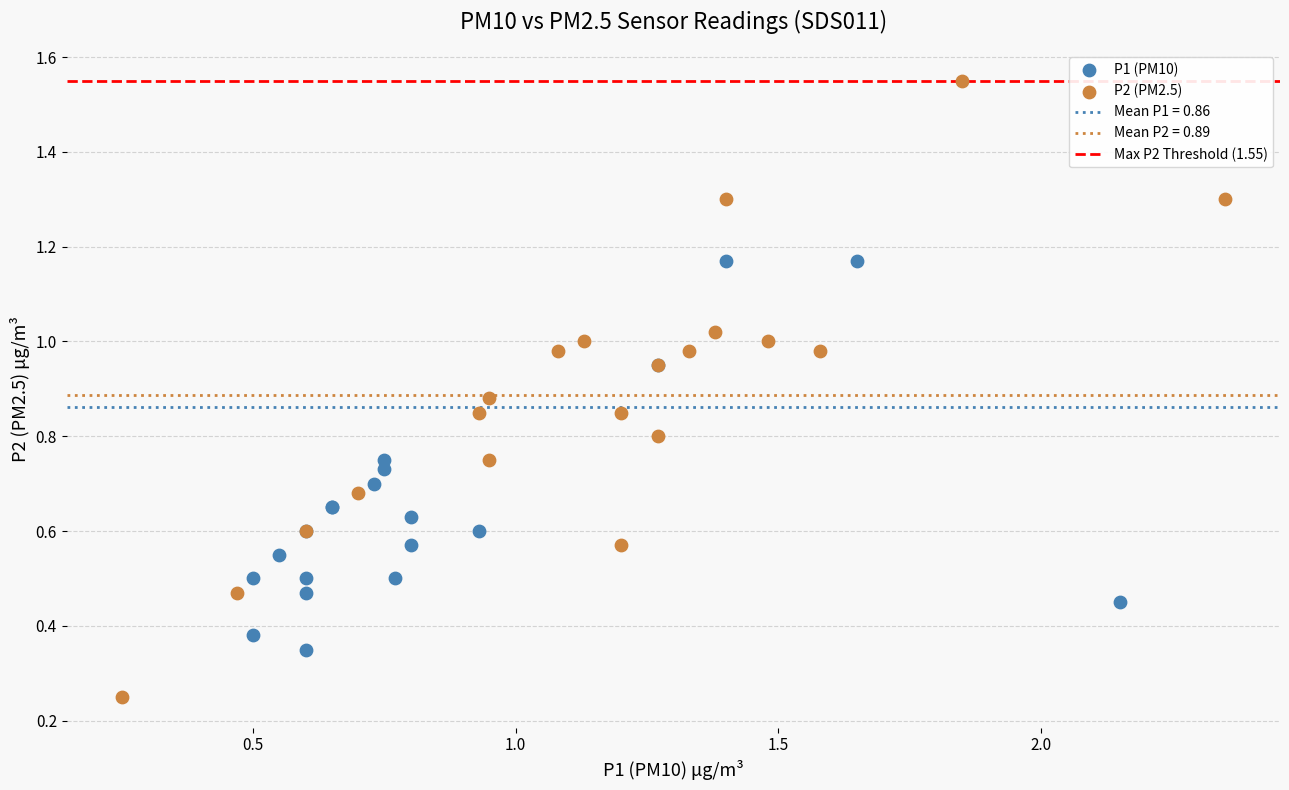

Which series contains the highest Y value?

P2 (PM2.5)